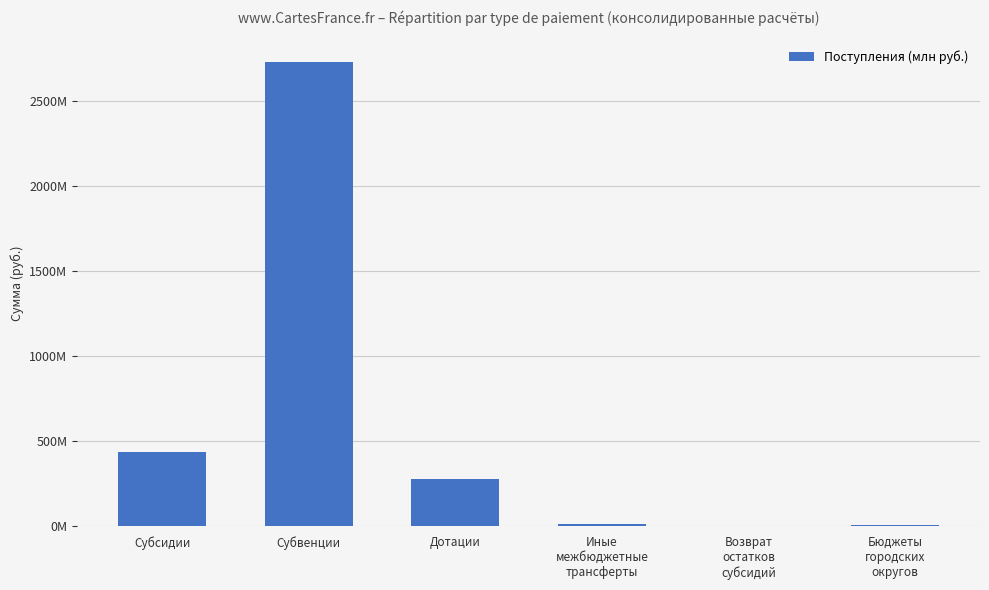

What is the sum of all values?

3460771094.9